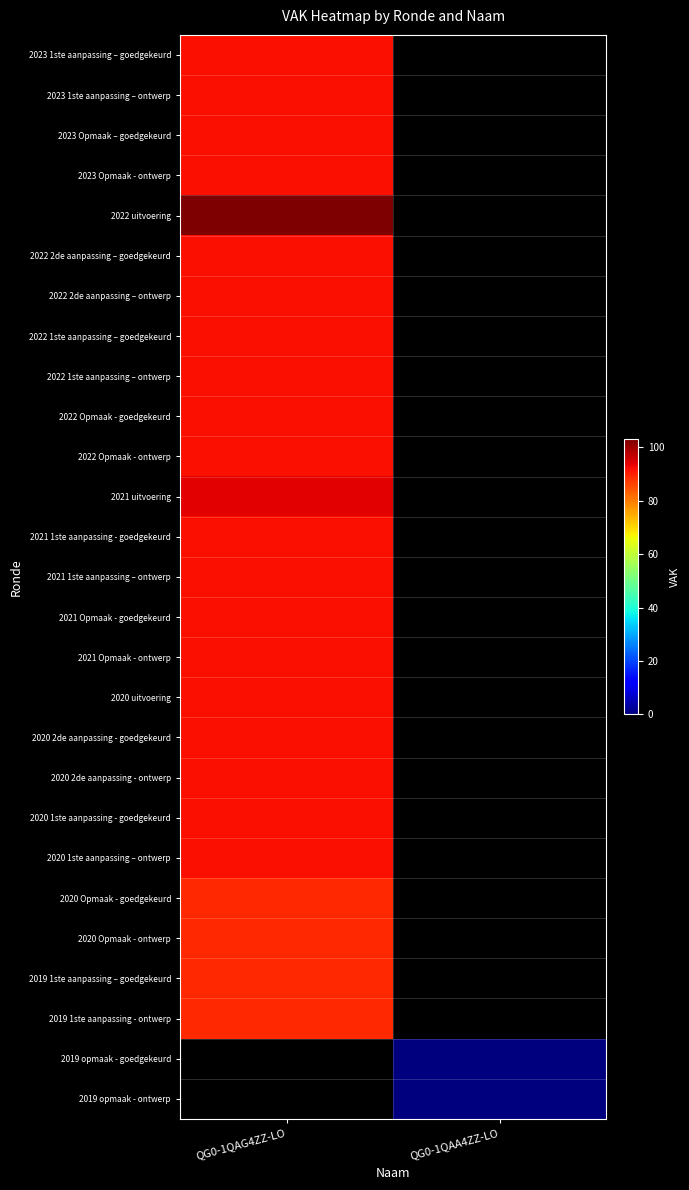

How many values in 2020 Opmaak - goedgekeurd are above zero?

1